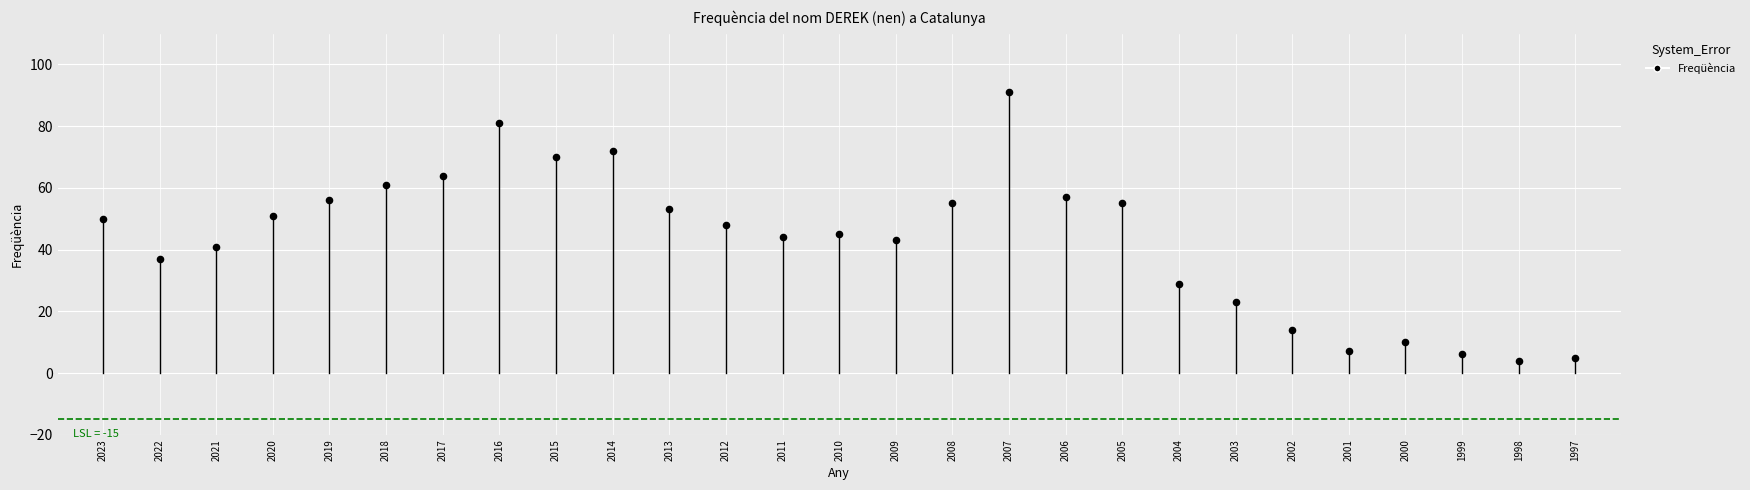

What is the range of Y values (max minus min)?

87